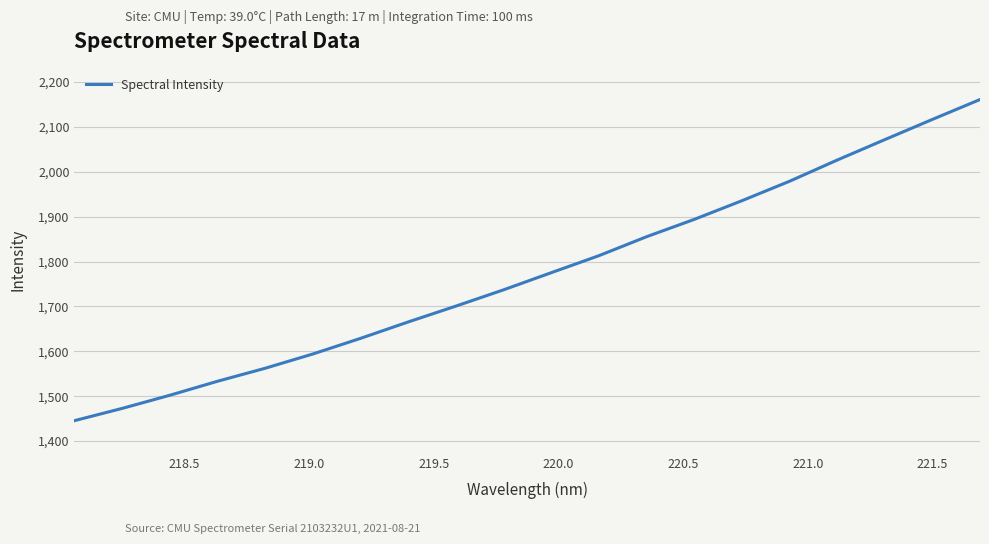

Is this an area chart (filled region under the line)?

No